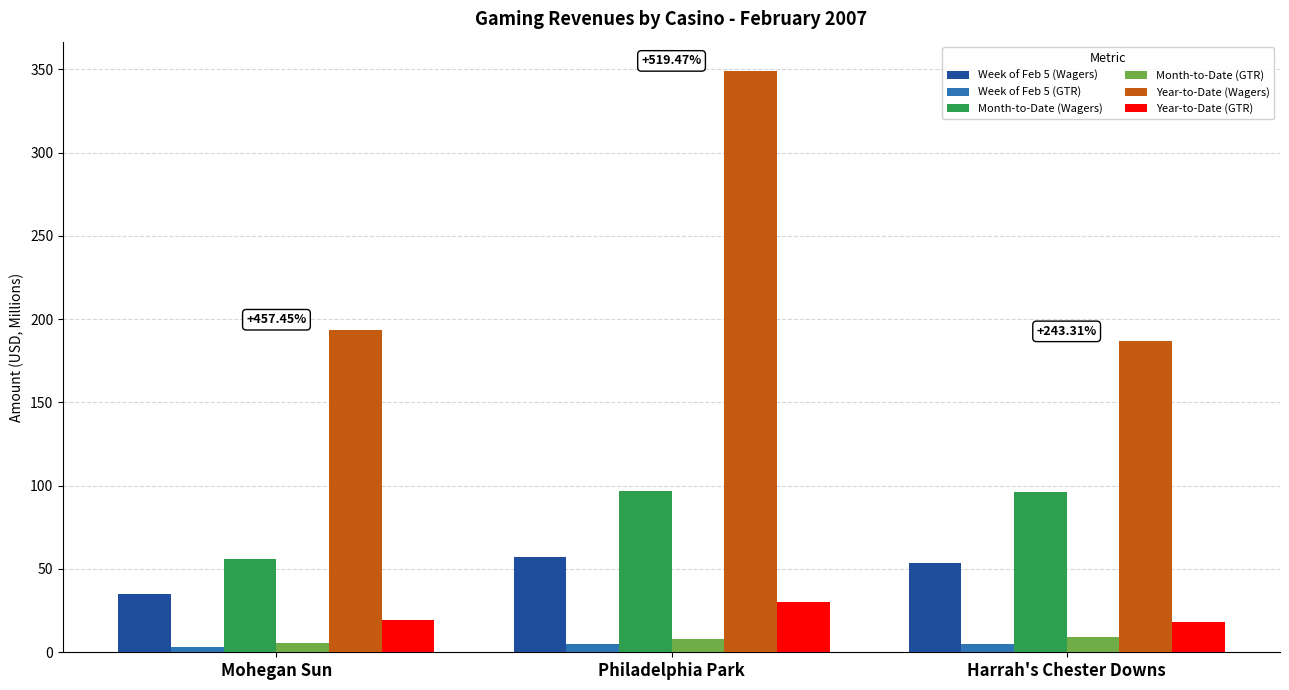

What is the value of the Week of Feb 5 (GTR) bar at the 2nd from the left?

4.9